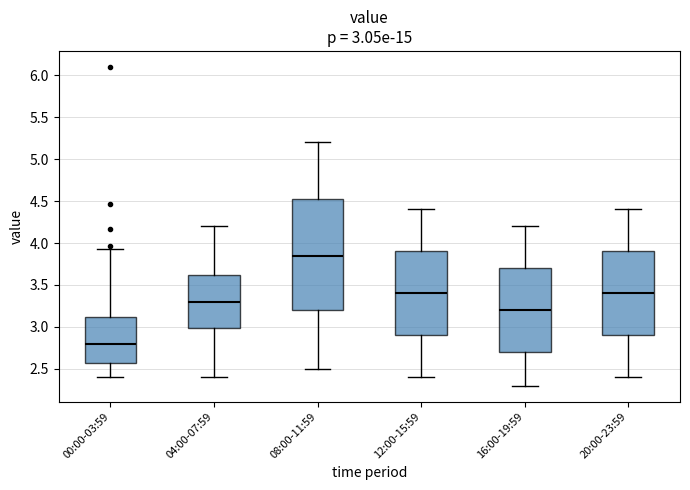

Comparing the boxes themselves (not the whiskers), which one is the tallest?

08:00-11:59